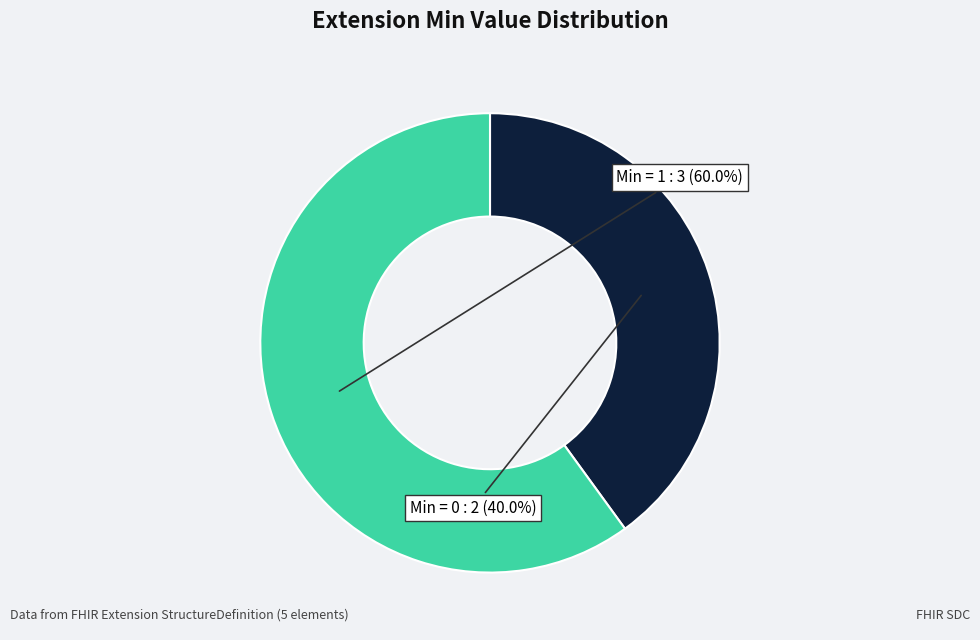

Is there a majority slice in this chart?

Yes